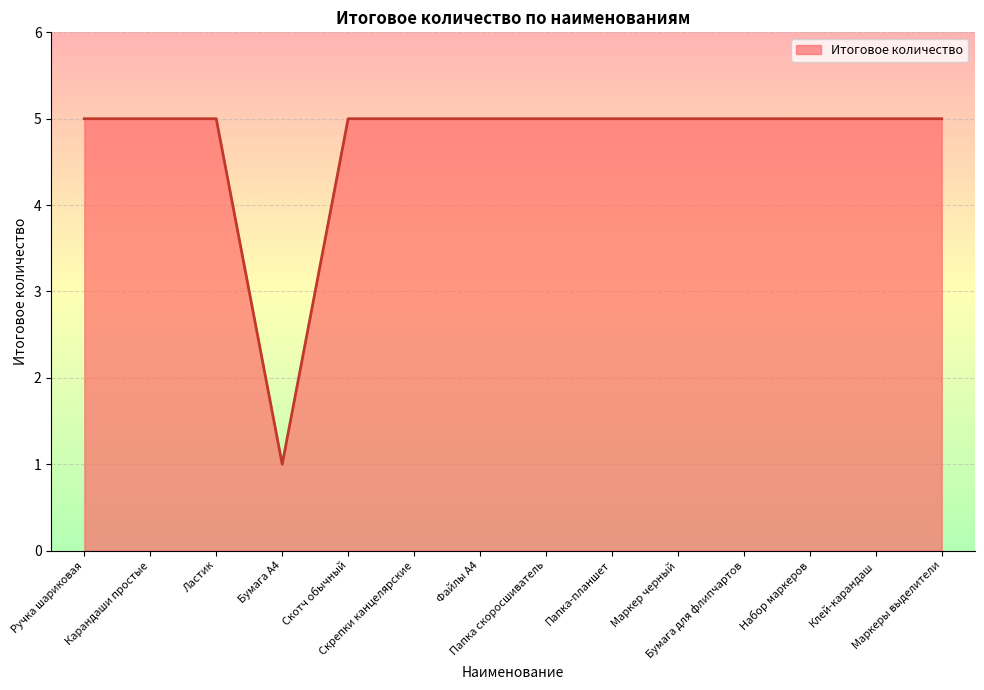

How many distinct data groups are displayed?

1